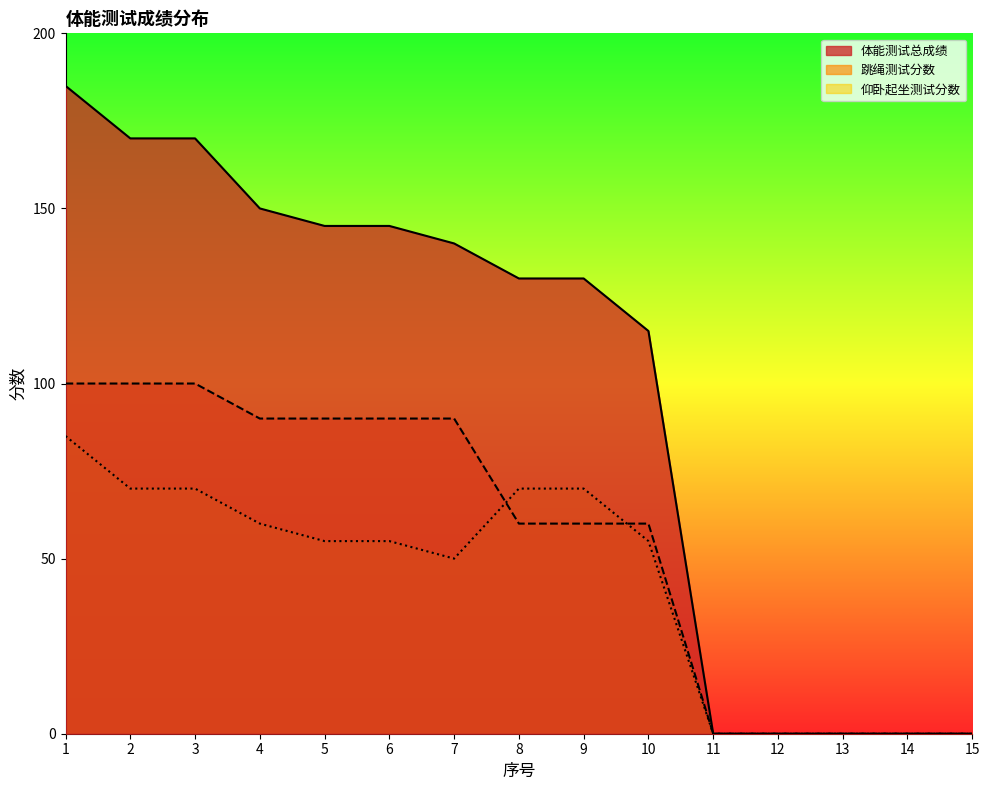

Where do 跳绳测试分数 and 仰卧起坐测试分数 first cross each other?

7 and 8